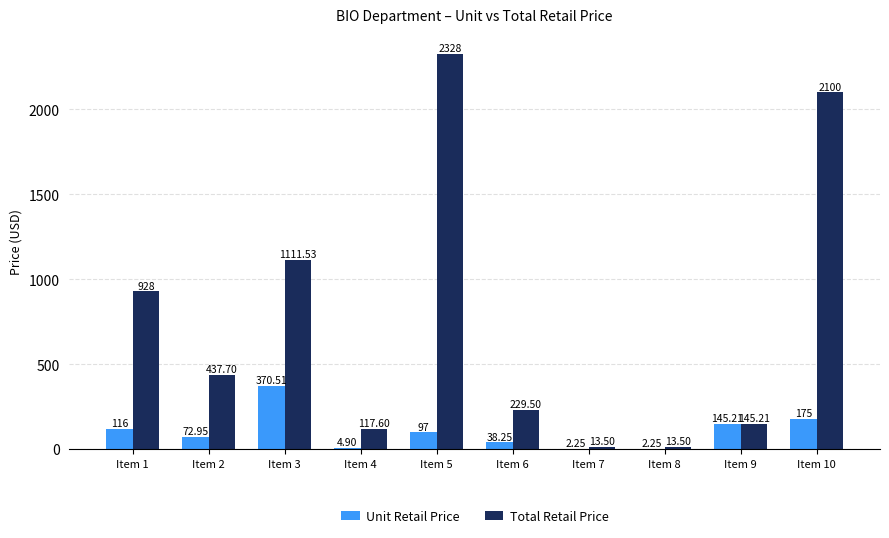

At which category is the sum across all series the highest?

Item 5